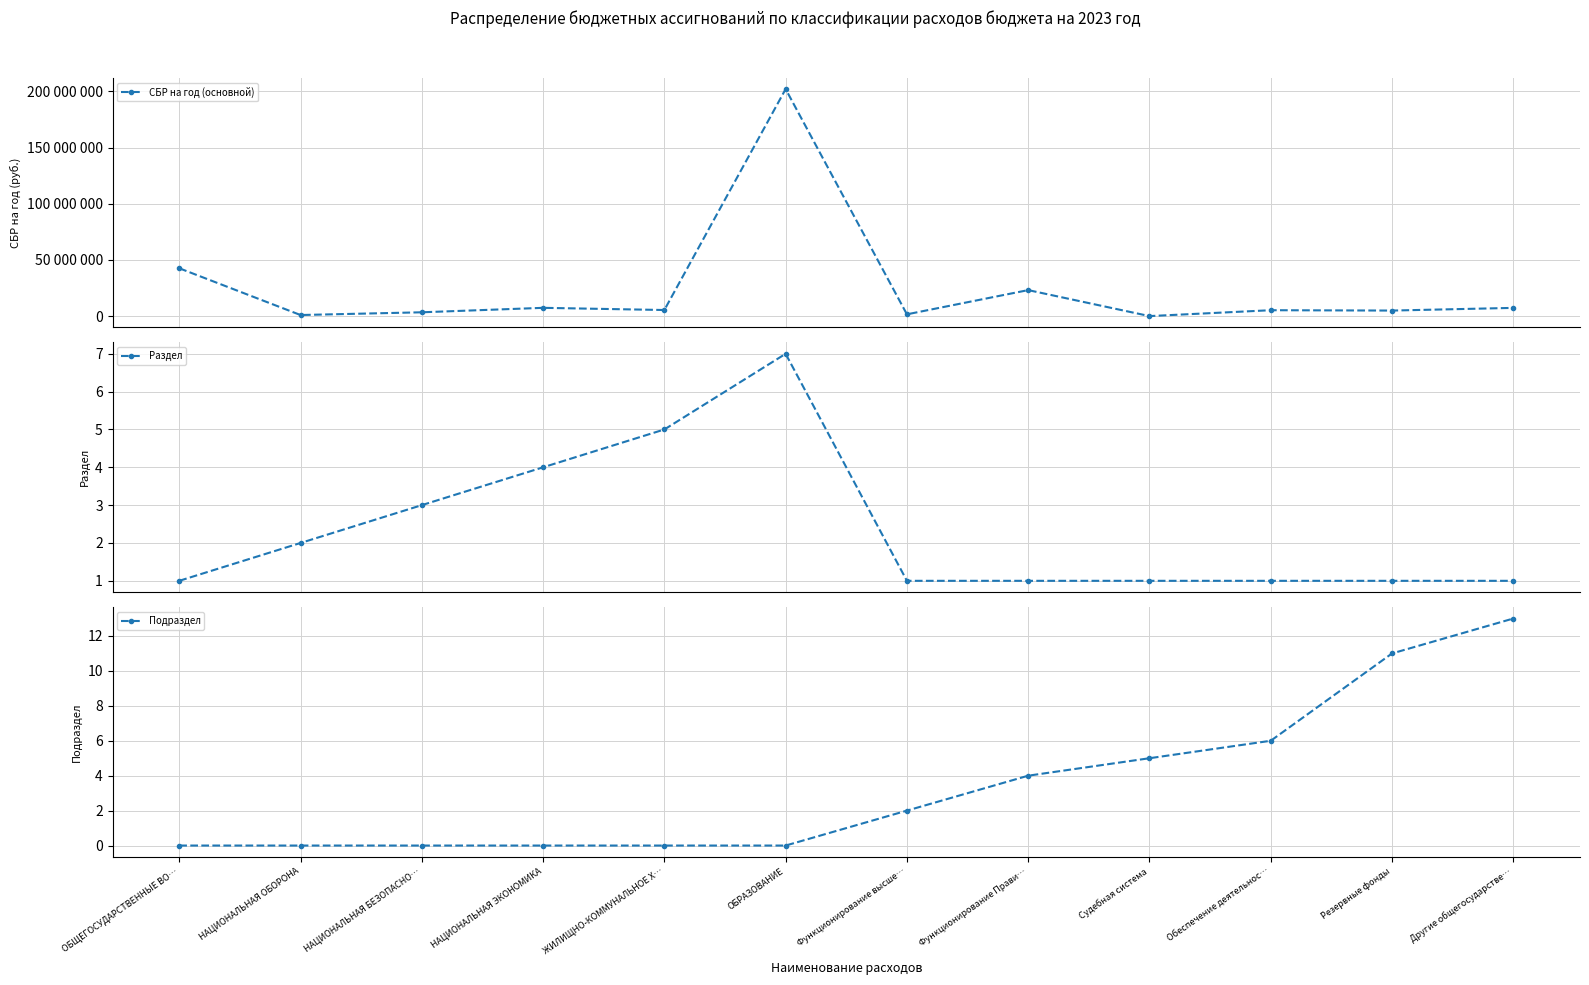

What is the average value of the СБР на год (основной) series?

25391367